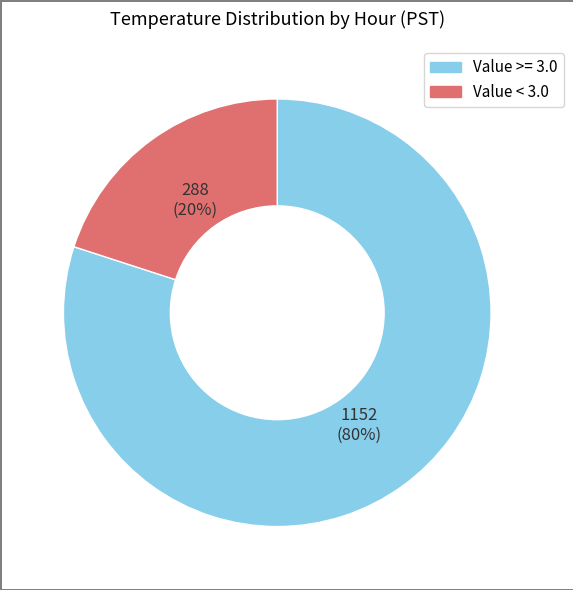

To the nearest percent, what portion does Value >= 3.0 represent?

80%